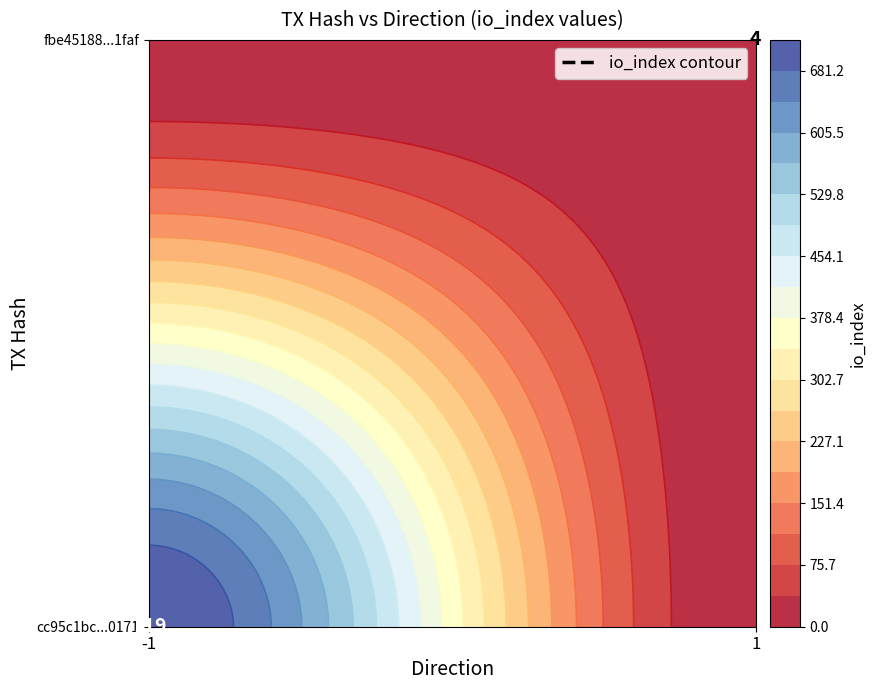

Reading left to right, list all the values displayed in this chart.

cc95c1bc1e943f71df41b033706b63285bb0171: -1	719
fbe451883ba50516d8ddd01ddc8a1c4277b1faf: 1	4